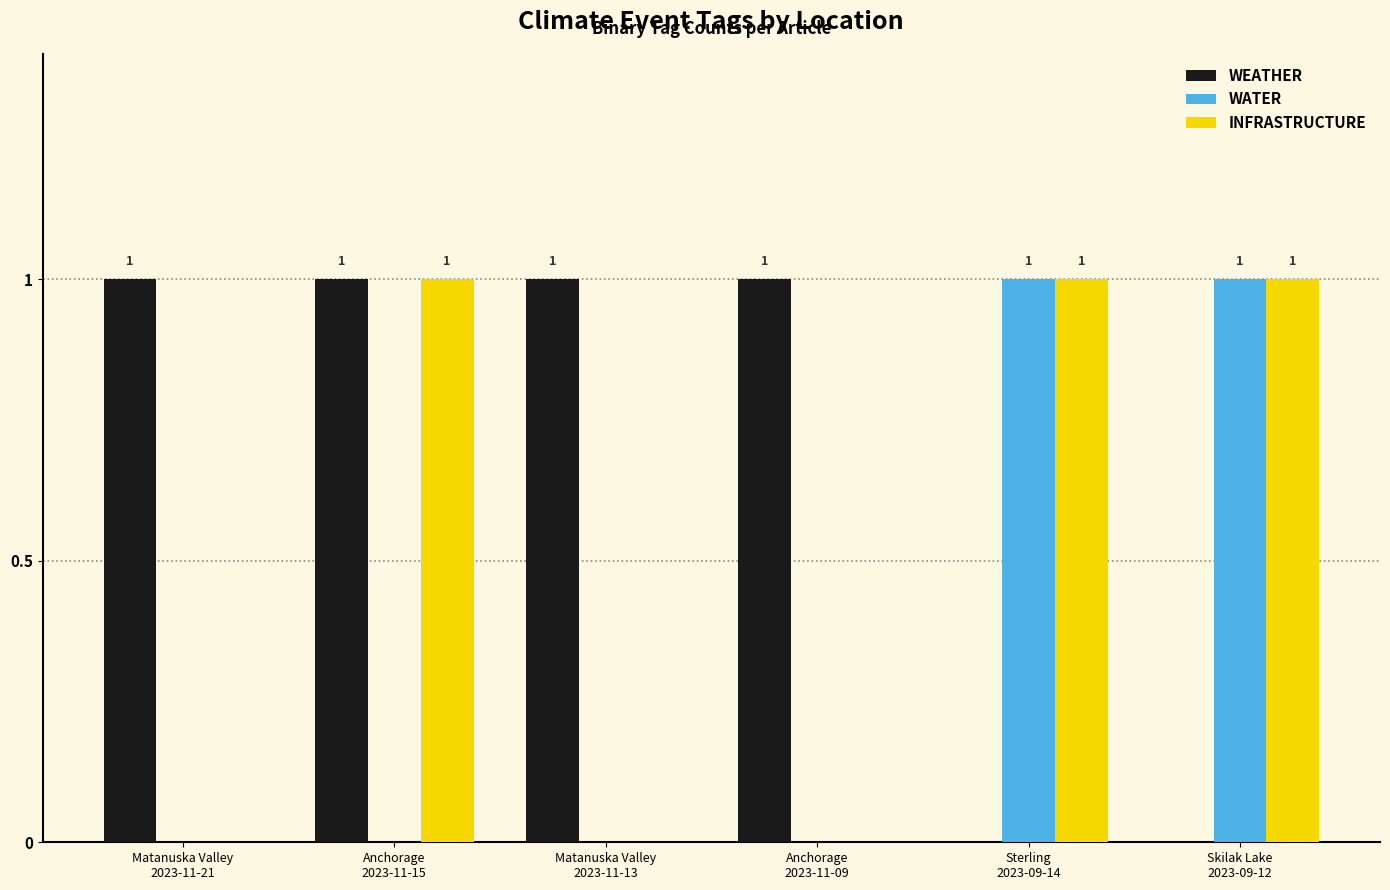

How many WEATHER values are between 0 and 1?

6